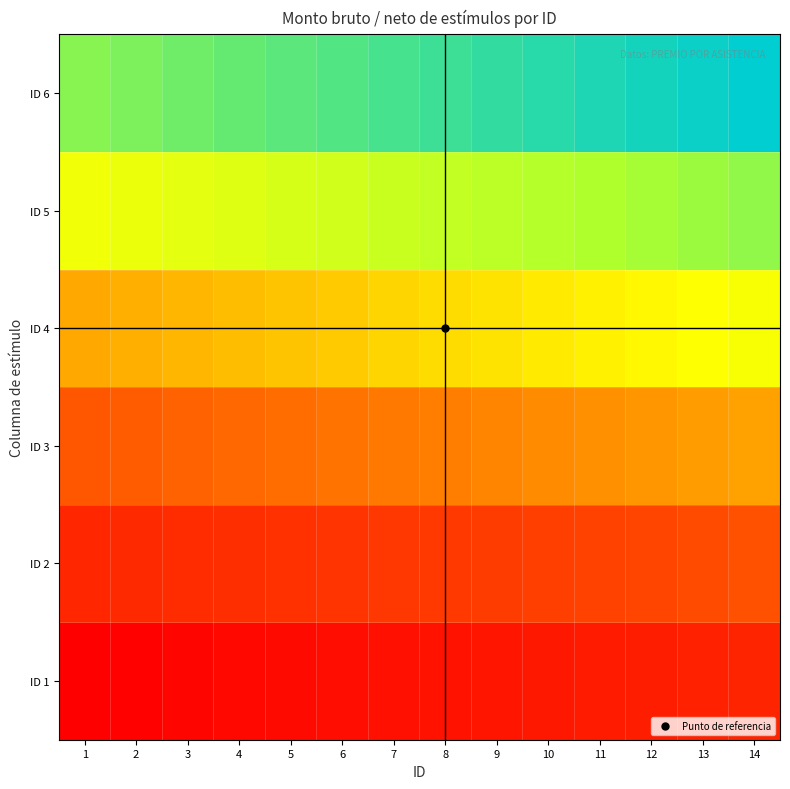

Rank the series by their average value, from lowest to highest.

ID 1, ID 2, ID 3, ID 4, ID 5, ID 6